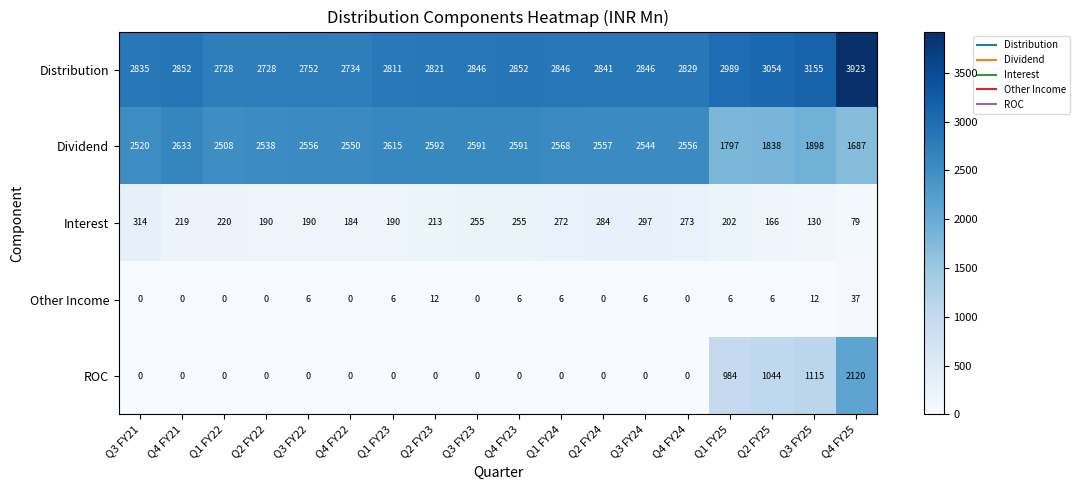

Which category has the highest value in the Other Income series?

Q4 FY25